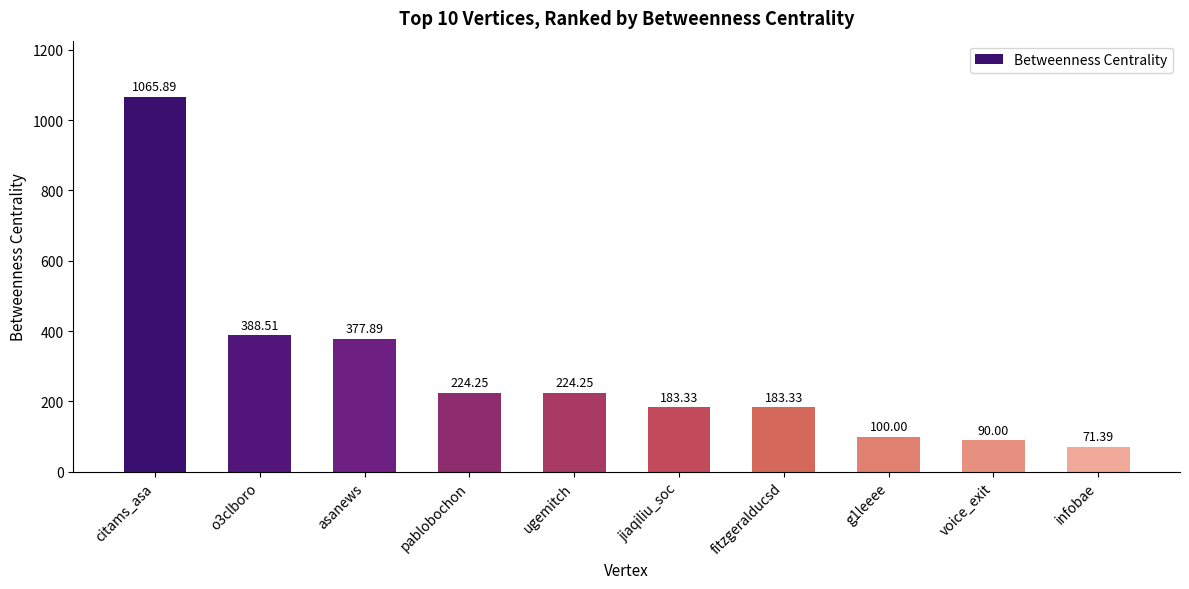

How many values are below 224?

5